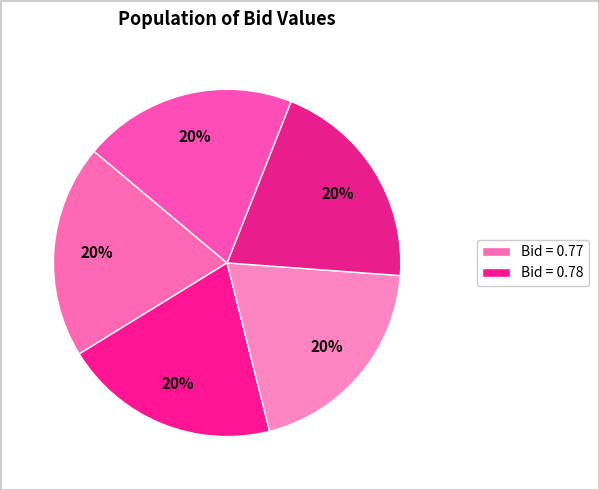

Count the number of slices in the pie.

5